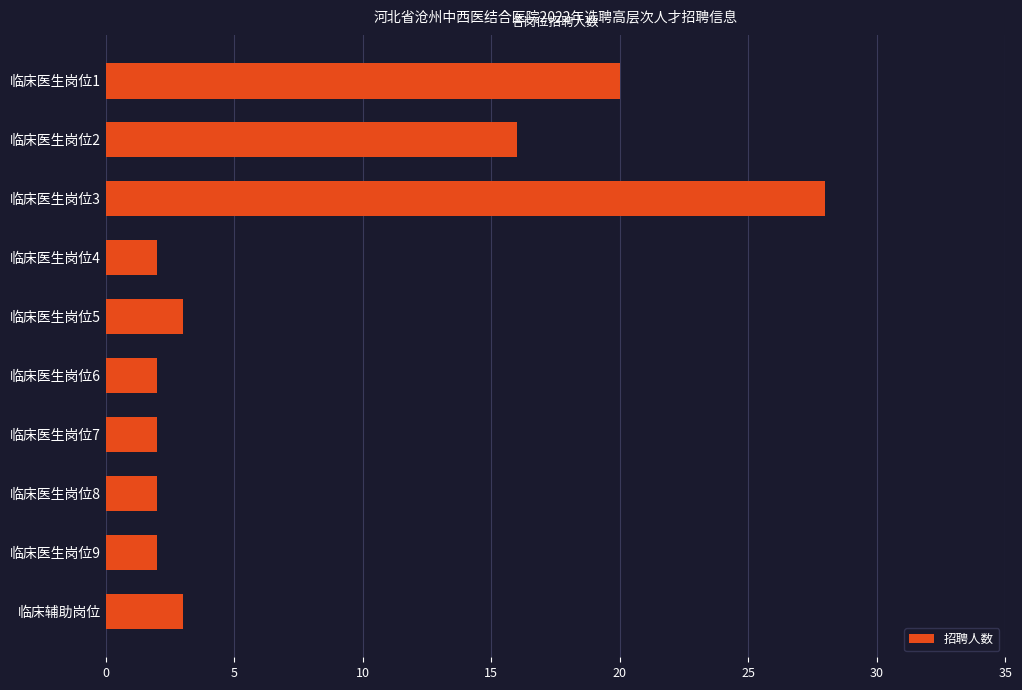

The value at 临床医生岗位1 is 26. True or false?

False